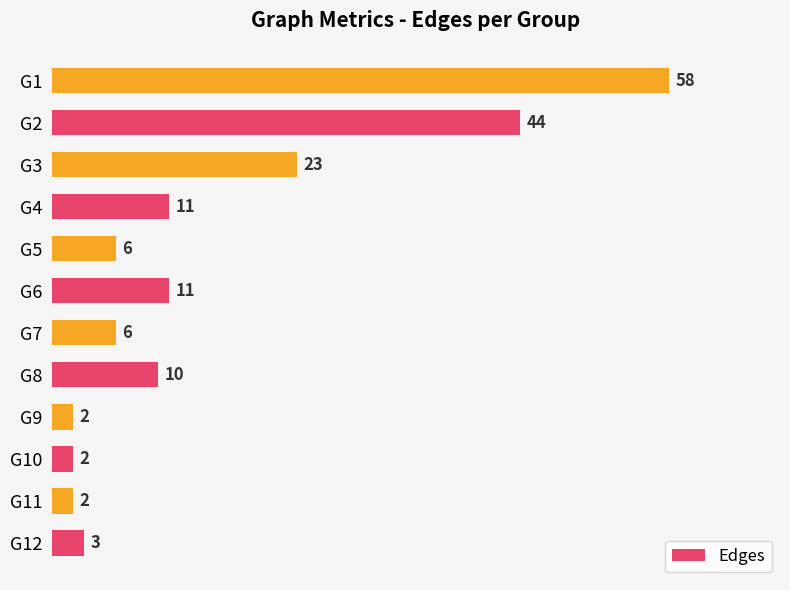

True or false: the data shows 14 at G2.

False